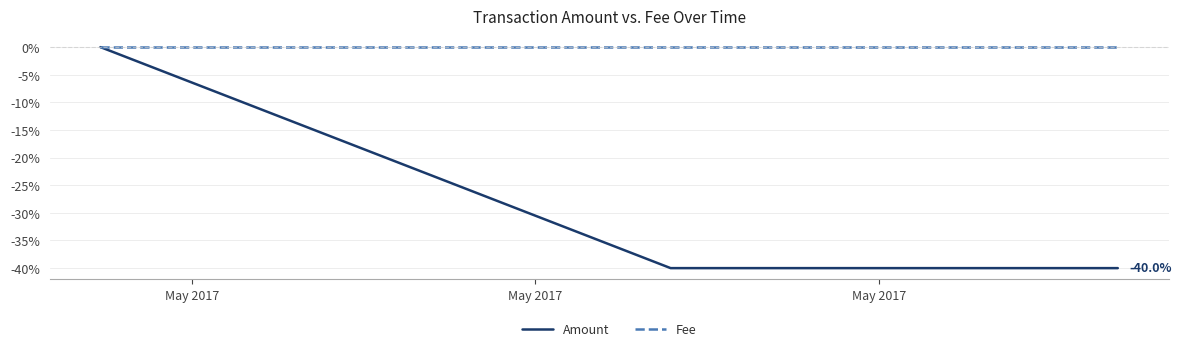

List the series in order of their overall mean, highest first.

Fee, Amount